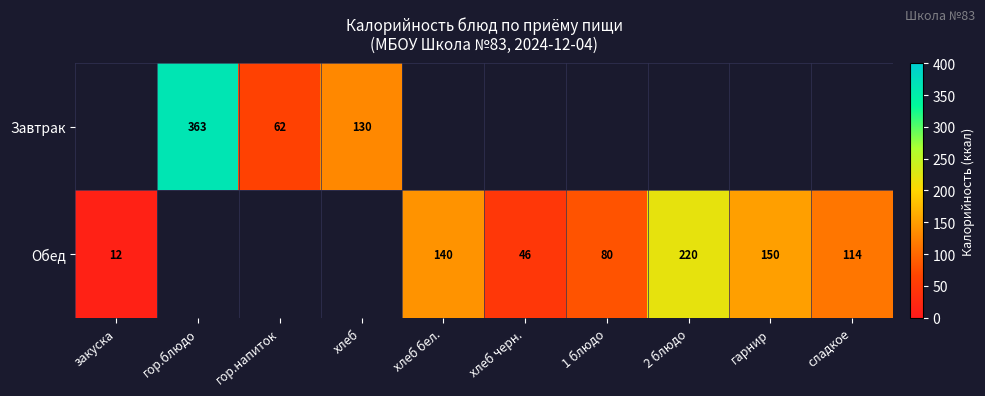

True or false: Завтрак has a value of 363 at гор.блюдо.

True